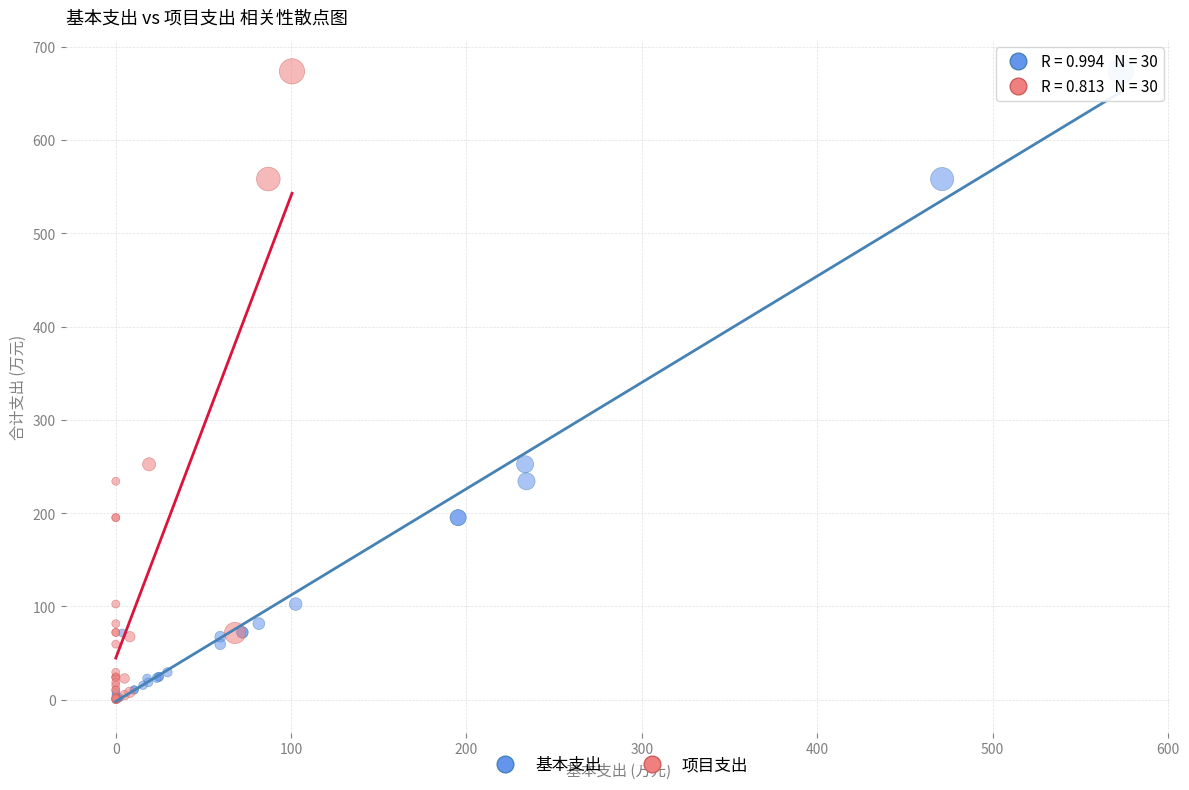

What are all the series names shown in the legend?

基本支出, 项目支出